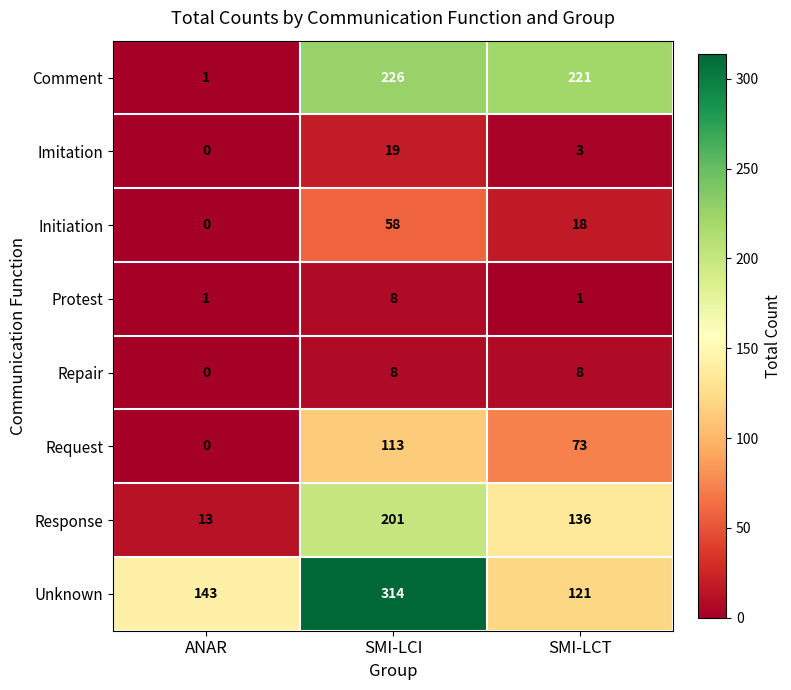

What is the maximum value for Imitation?

19